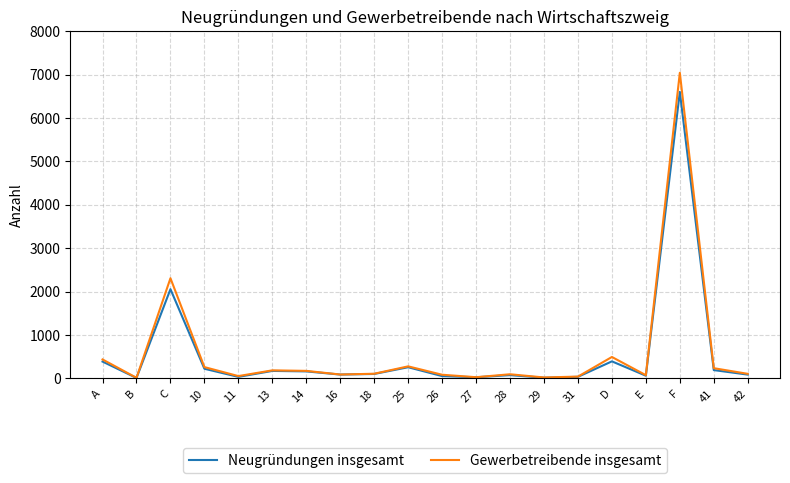

Where is the first local minimum for Neugründungen insgesamt?

B